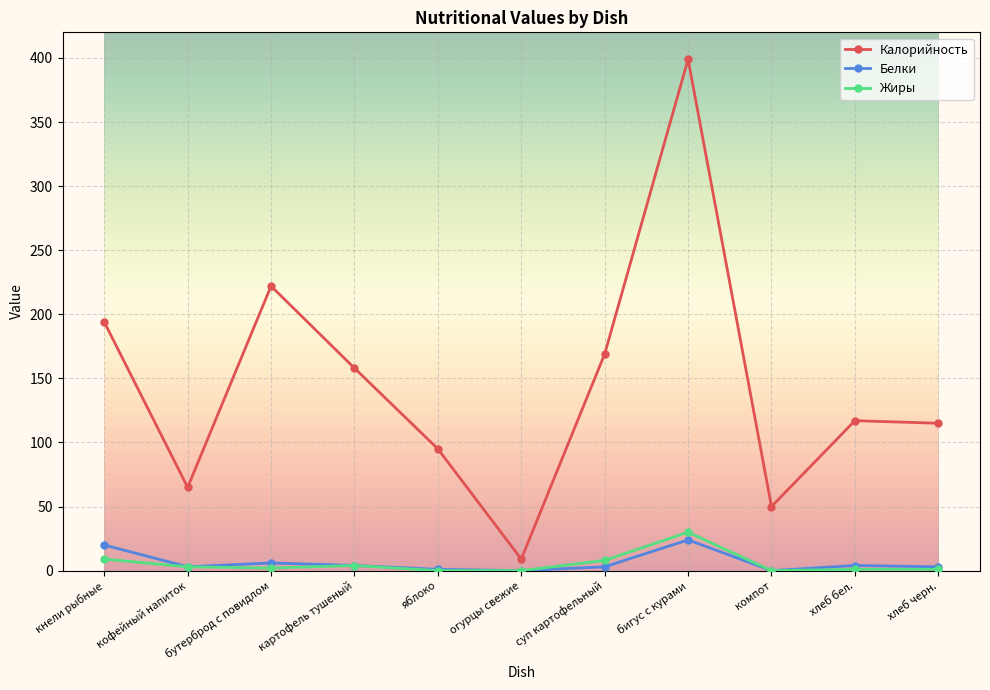

Is the value of Белки at яблоко greater than the value of Калорийность at яблоко?

No